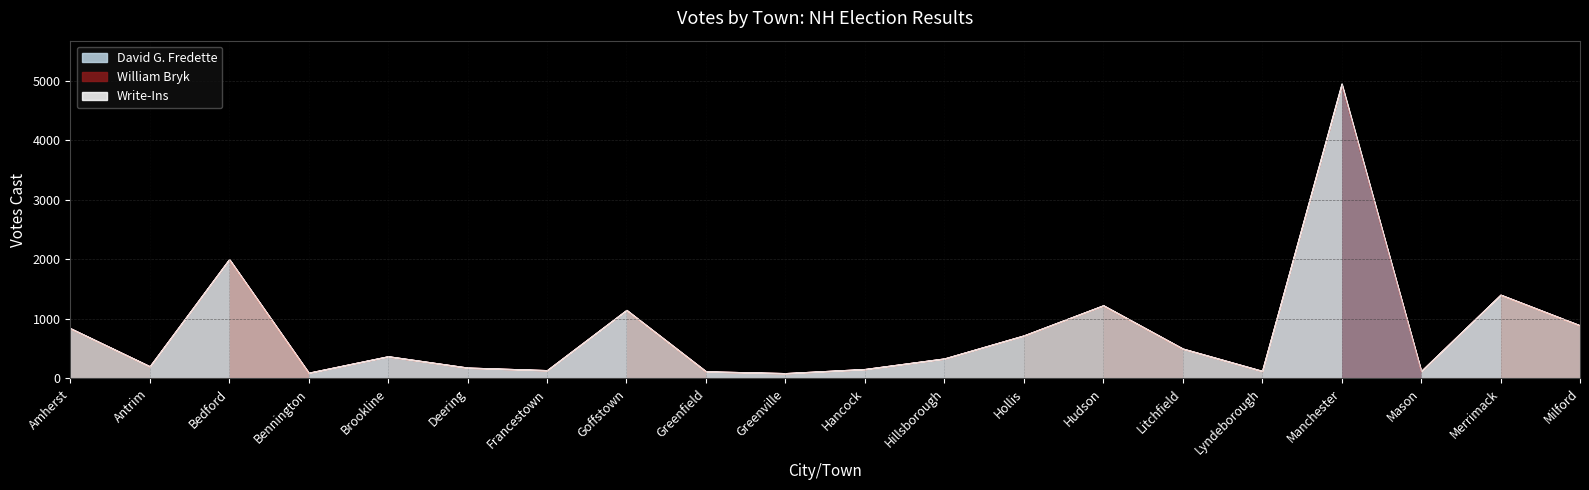

What position from the left is Litchfield?

15